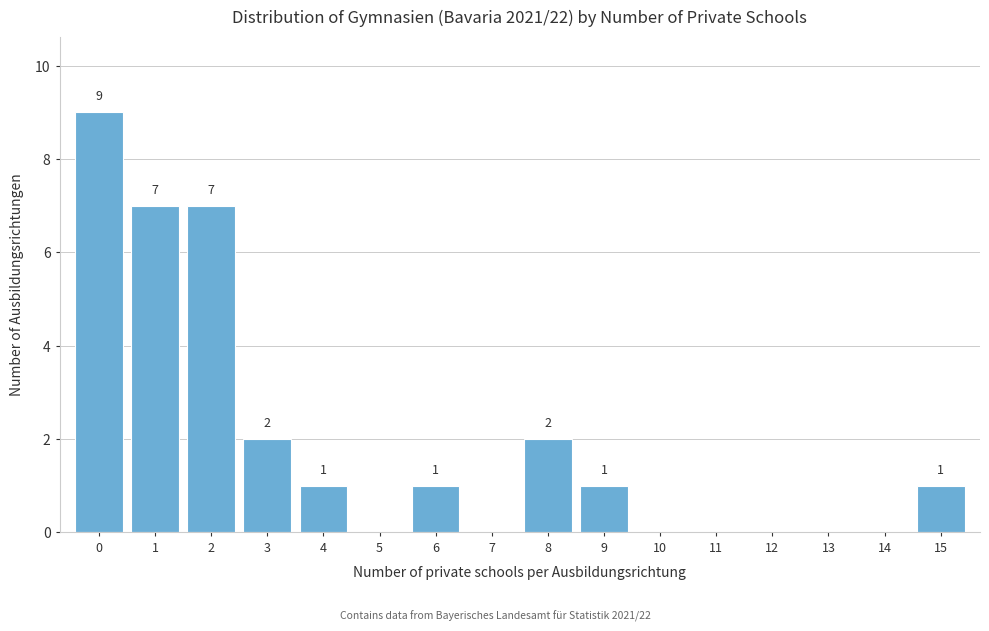

Which range on the x-axis has the tallest bar?

-0.5 to 0.5